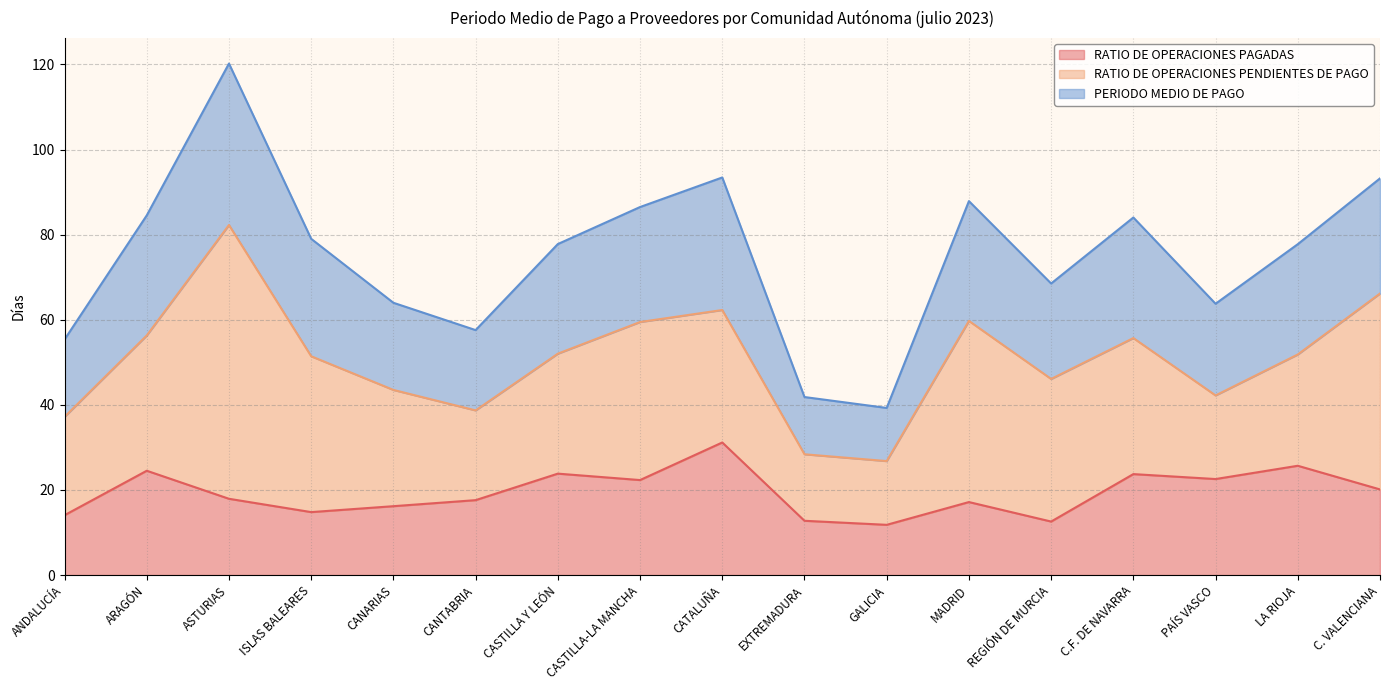

True or false: RATIO DE OPERACIONES PAGADAS has a value of 23.7 at C.F. DE NAVARRA.

True